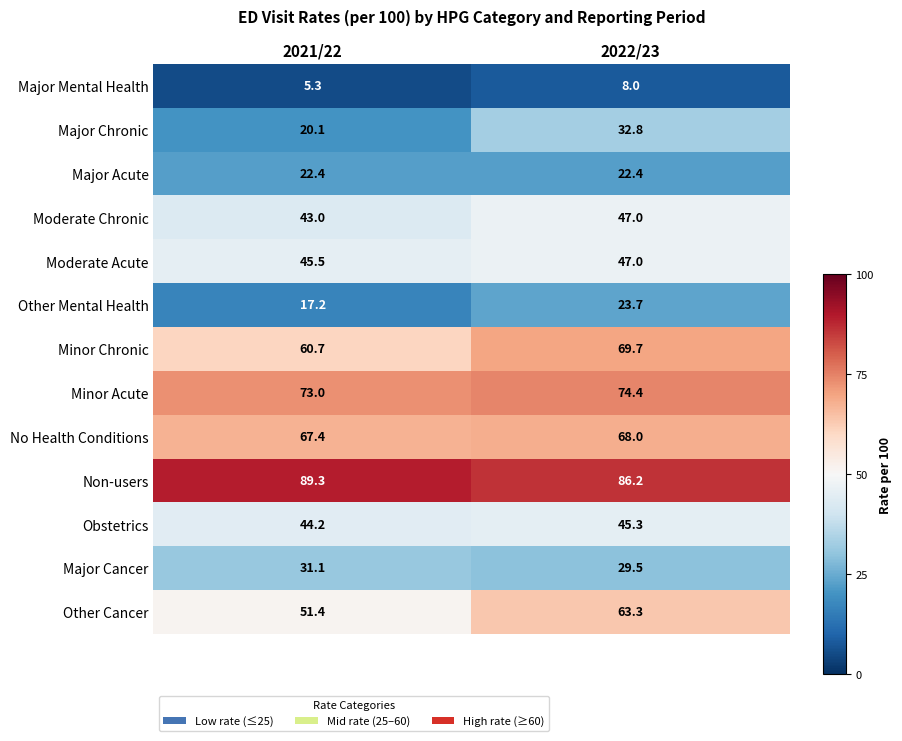

Which series has the largest total across all categories?

Non-users